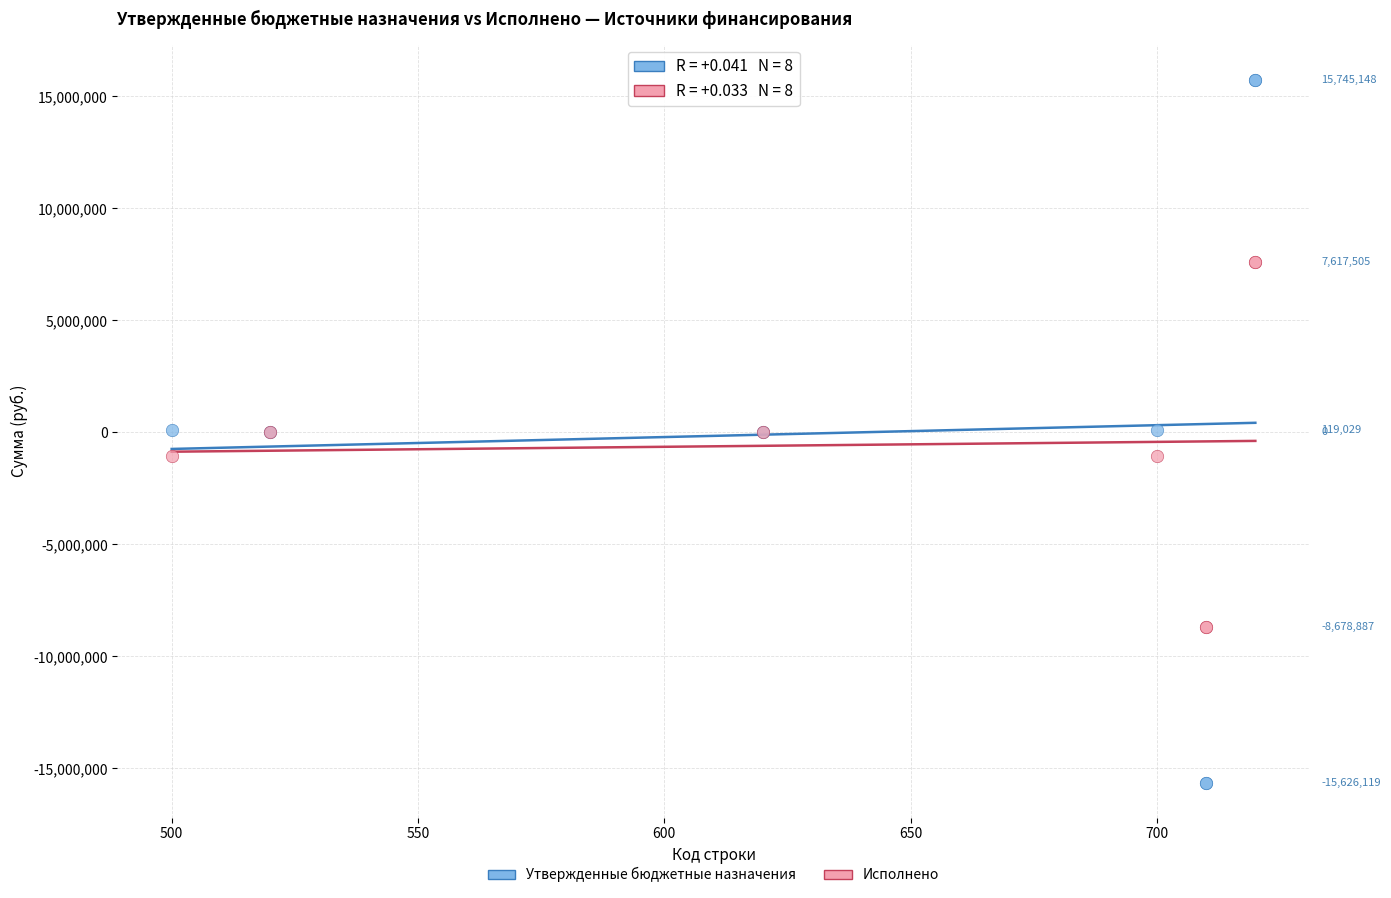

What is the X range (max minus min) for the scatter plot?

220.0